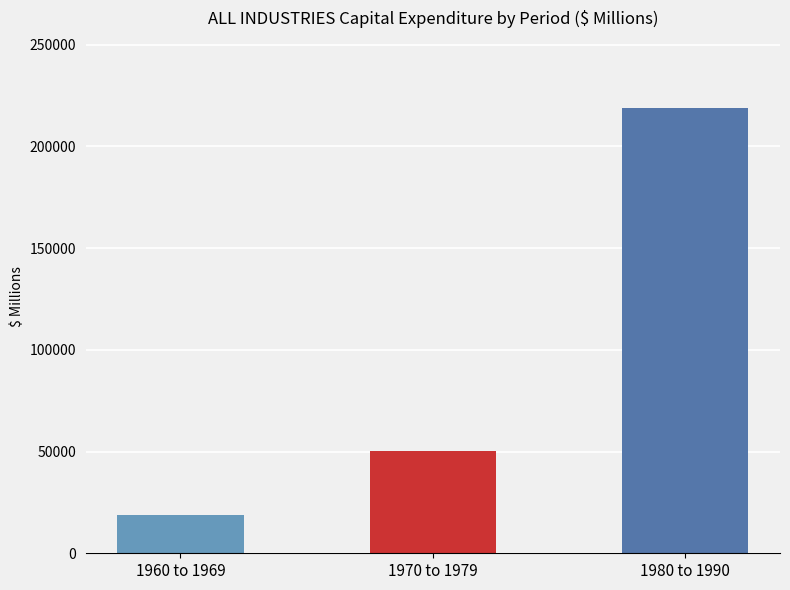

The value at 1960 to 1969 is 18589. True or false?

True